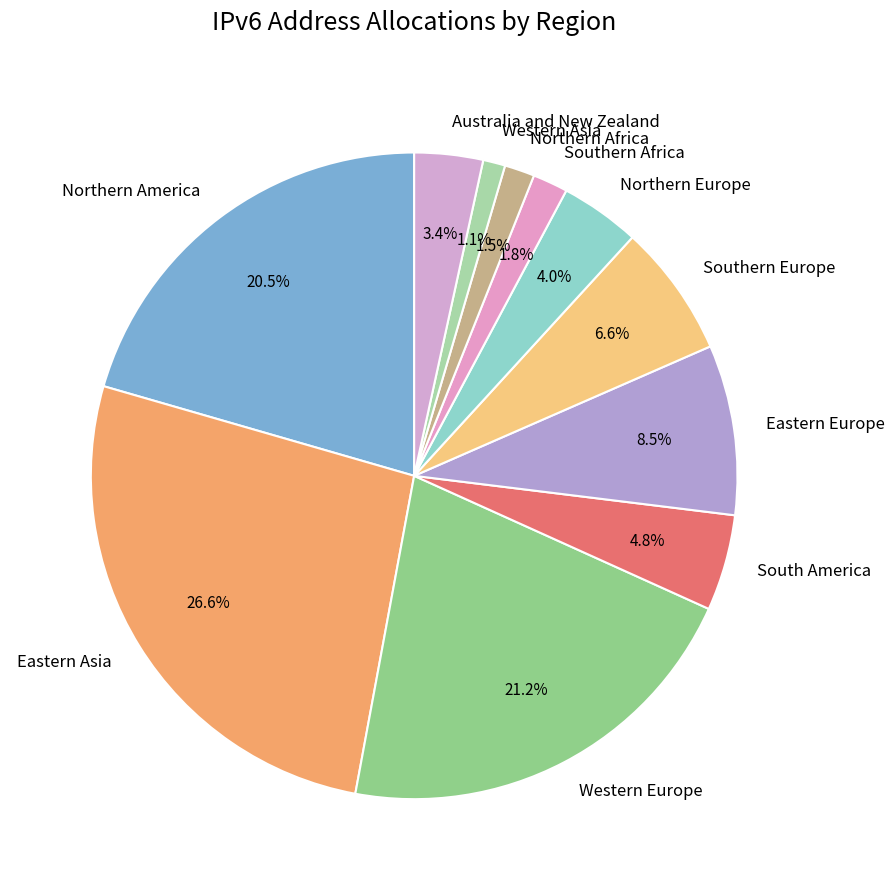

Which has a higher value, Northern America or Southern Europe?

Northern America